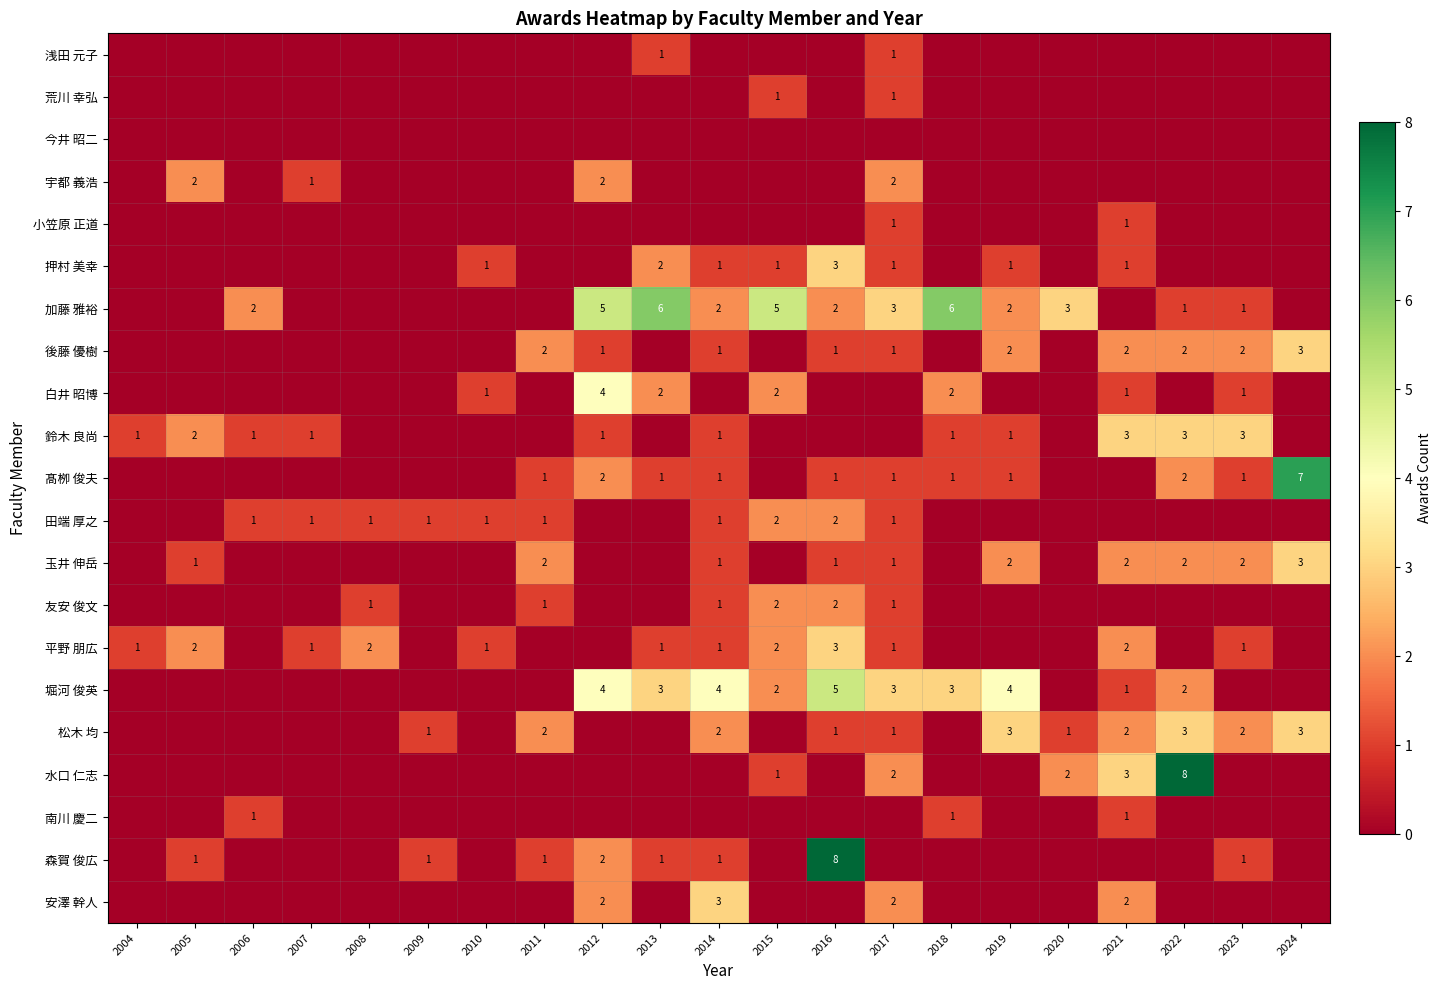

True or false: 水口 仁志 has a value of 2 at 2015.

False